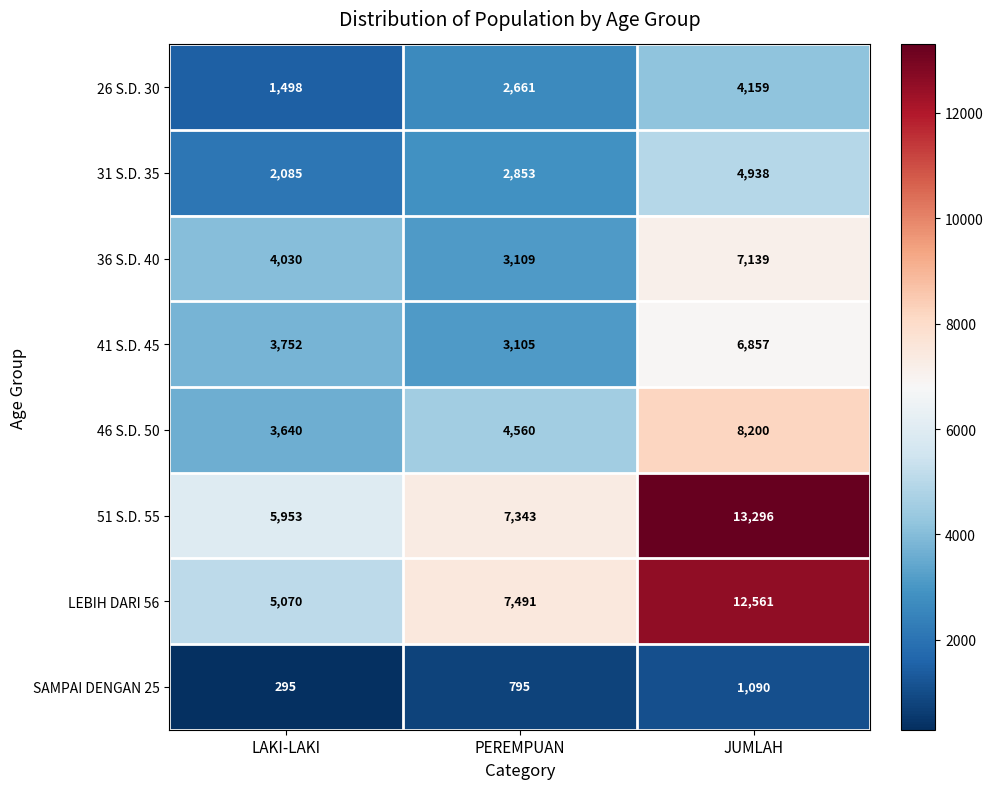

At which label is SAMPAI DENGAN 25 closest to 692?

PEREMPUAN